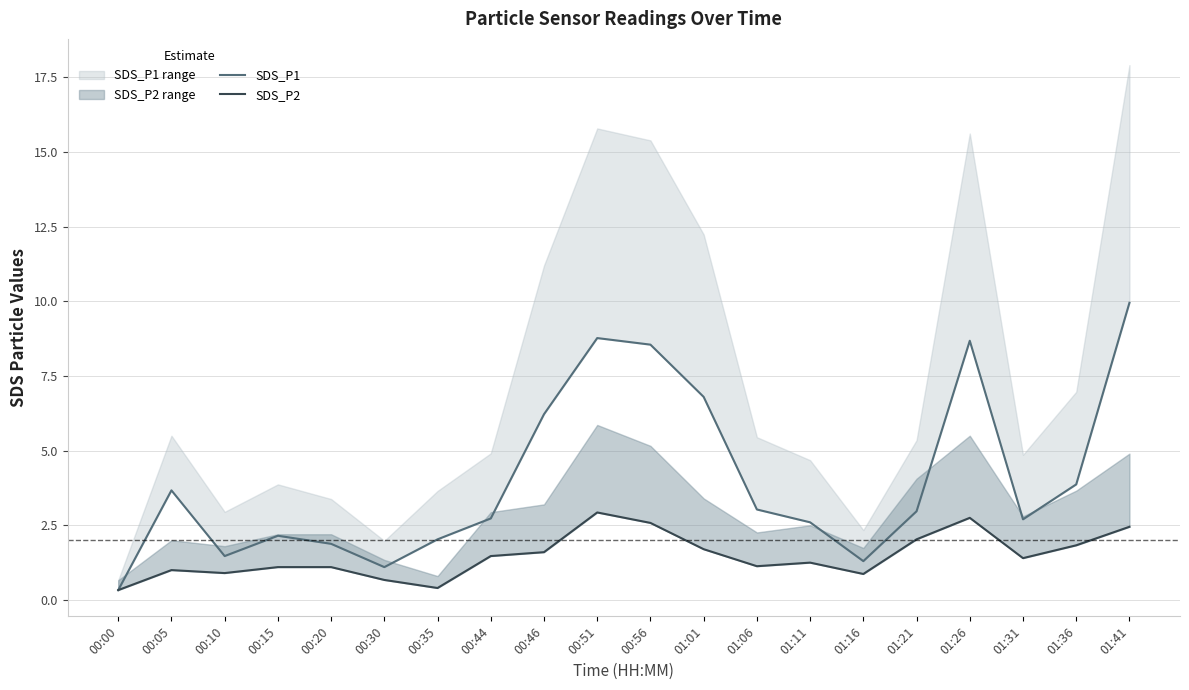

Reading right to left, transcribe all the data shown in this chart.

SDS_P1: 01:41=9.9	01:36=3.9	01:31=2.7	01:26=8.7	01:21=3.0	01:16=1.3	01:11=2.6	01:06=3.0	01:01=6.8	00:56=8.6	00:51=8.8	00:46=6.2	00:44=2.7	00:35=2.0	00:30=1.1	00:20=1.9	00:15=2.1	00:10=1.5	00:05=3.7	00:00=0.3
SDS_P2: 01:41=2.5	01:36=1.8	01:31=1.4	01:26=2.8	01:21=2.0	01:16=0.9	01:11=1.2	01:06=1.1	01:01=1.7	00:56=2.6	00:51=2.9	00:46=1.6	00:44=1.5	00:35=0.4	00:30=0.7	00:20=1.1	00:15=1.1	00:10=0.9	00:05=1.0	00:00=0.3